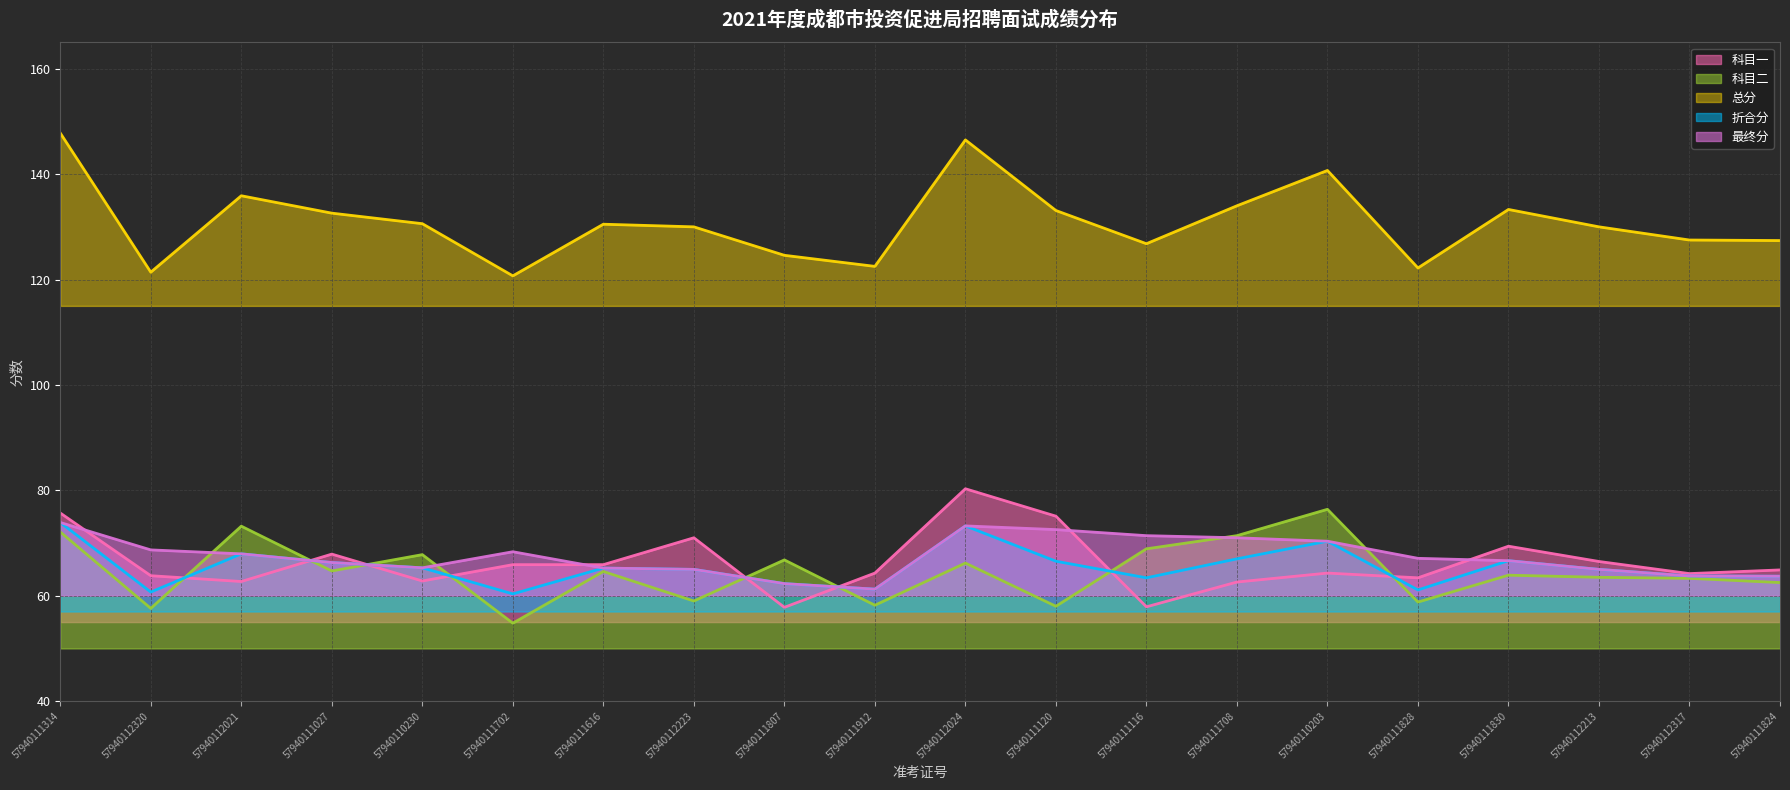

How many data points does each series have?

20